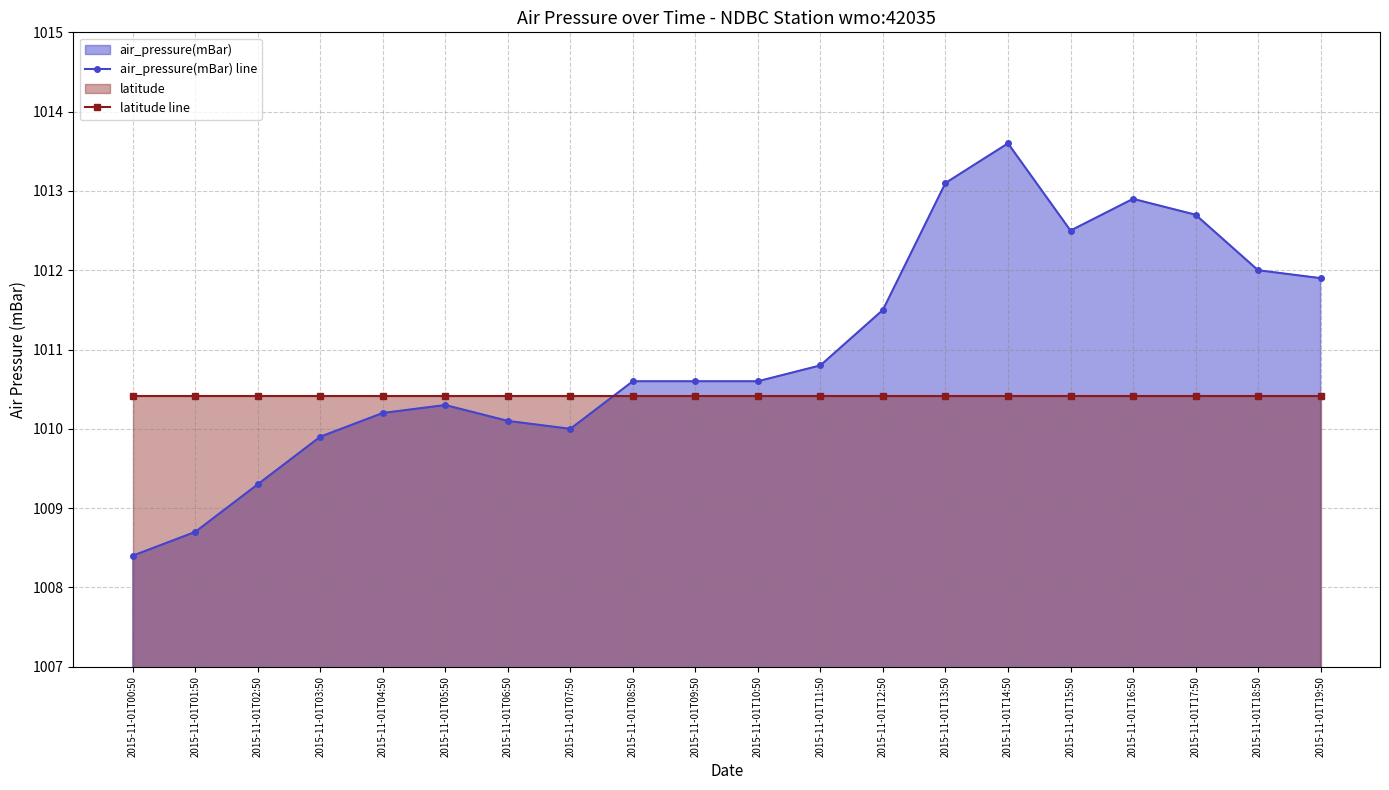

The value of air_pressure(mBar) line at 2015-11-01T08:50 is 475.3. True or false?

False